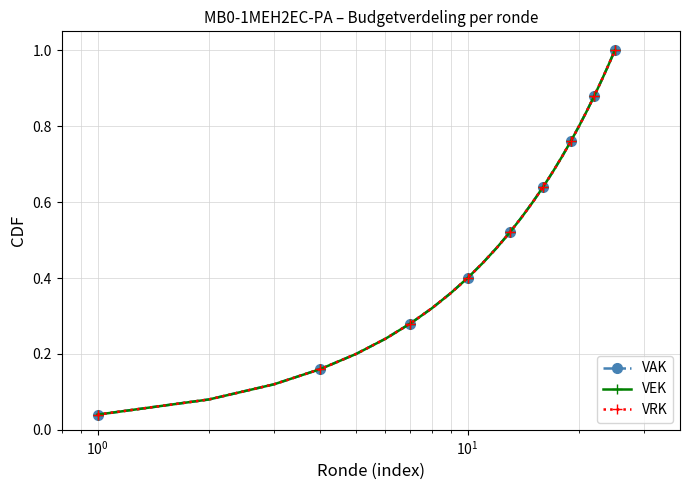

How many distinct data groups are displayed?

3